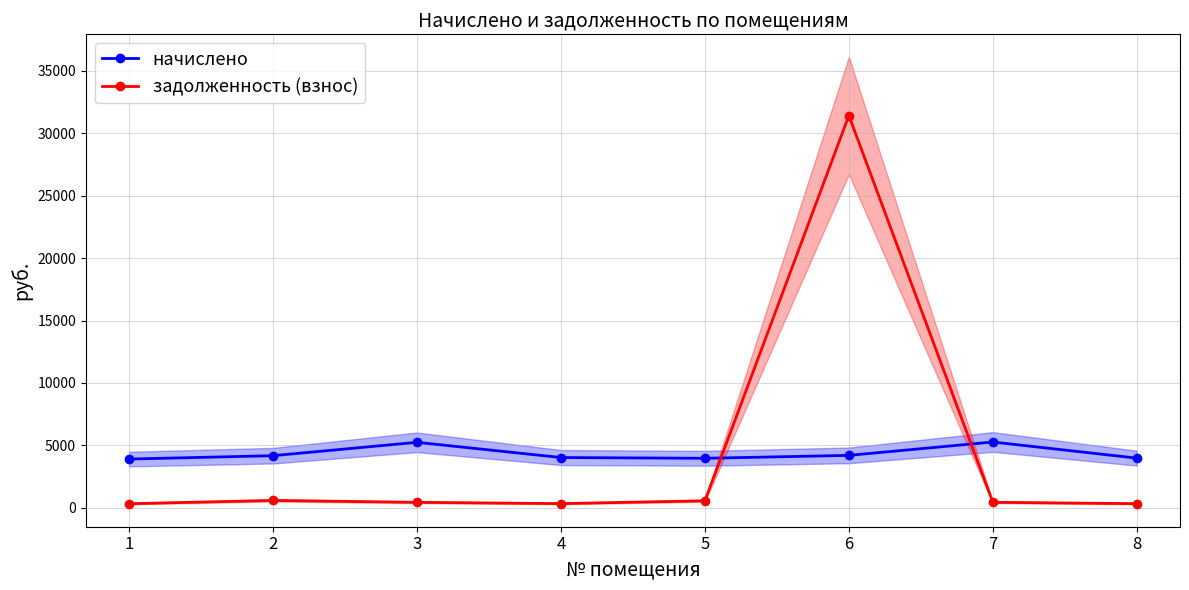

At which label is задолженность (взнос) closest to 15871?

2